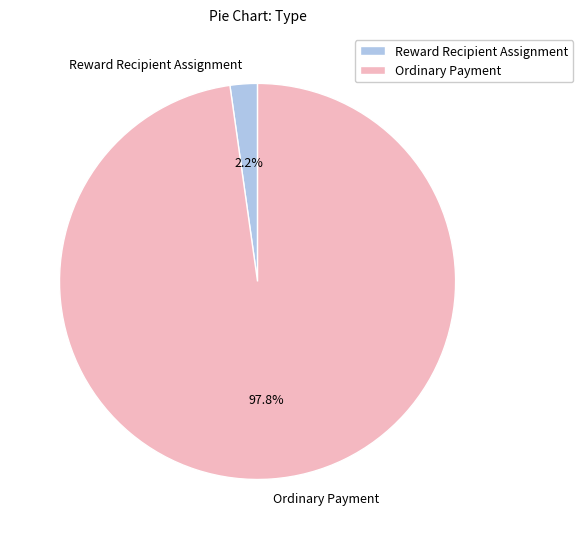

Does Reward Recipient Assignment account for over 50% of the chart?

No